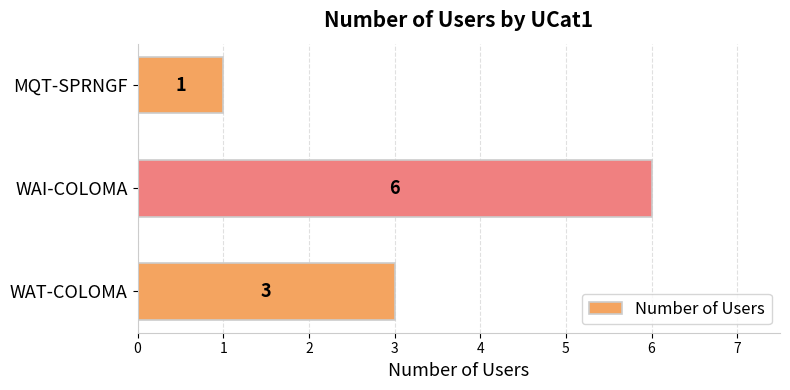

What is the greatest value displayed?

6